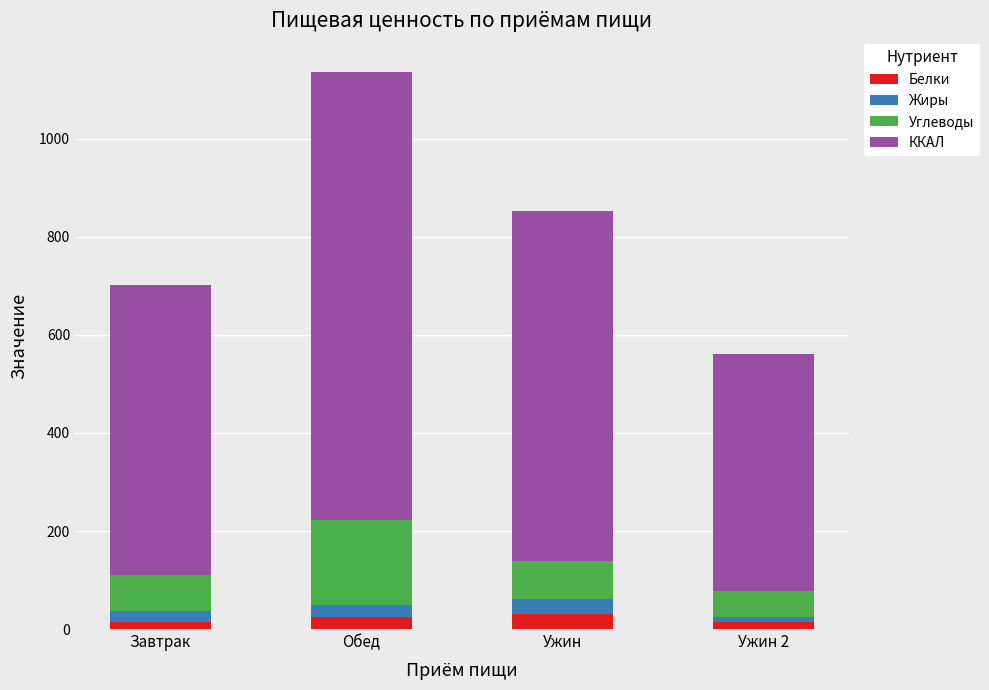

At which category is the sum across all series the highest?

Обед